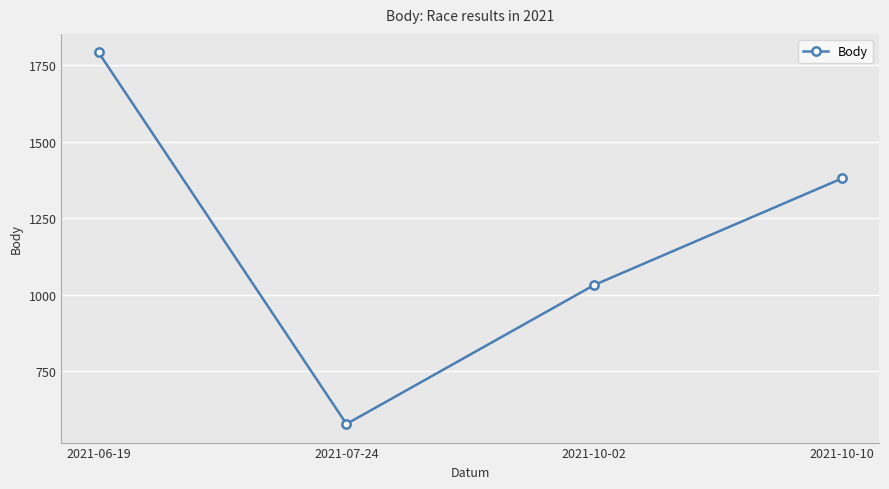

How many lines are shown in the chart?

1